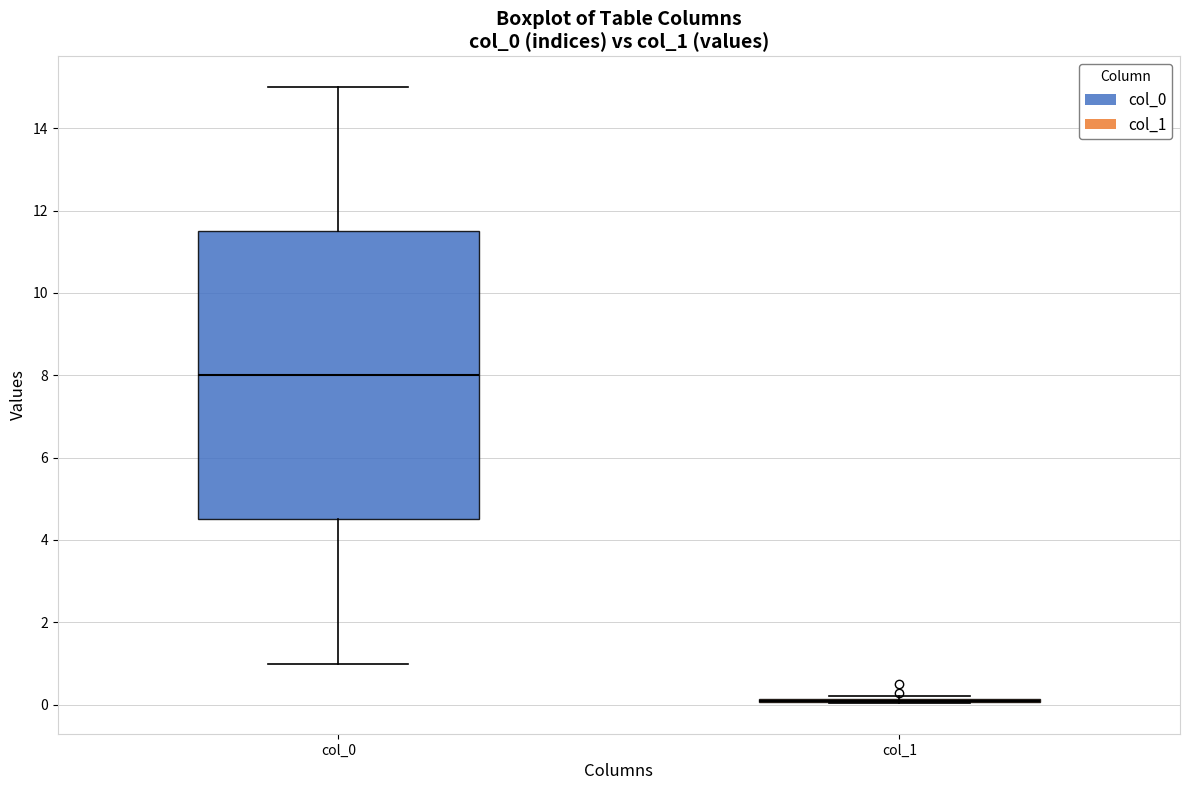

Reading left to right, transcribe this box plot: for each box, give where its median line is, the range the box spans, and where its two whiskers end, as read against the y-axis. The values are not printed on the chart, so give them approximately, as read against the axis.

col_0: median 8.0, box 4.6 to 11.6, whiskers 1.0 to 15.0
col_1: box collapsed to a line at 0.0, whiskers 0.0 to 0.2